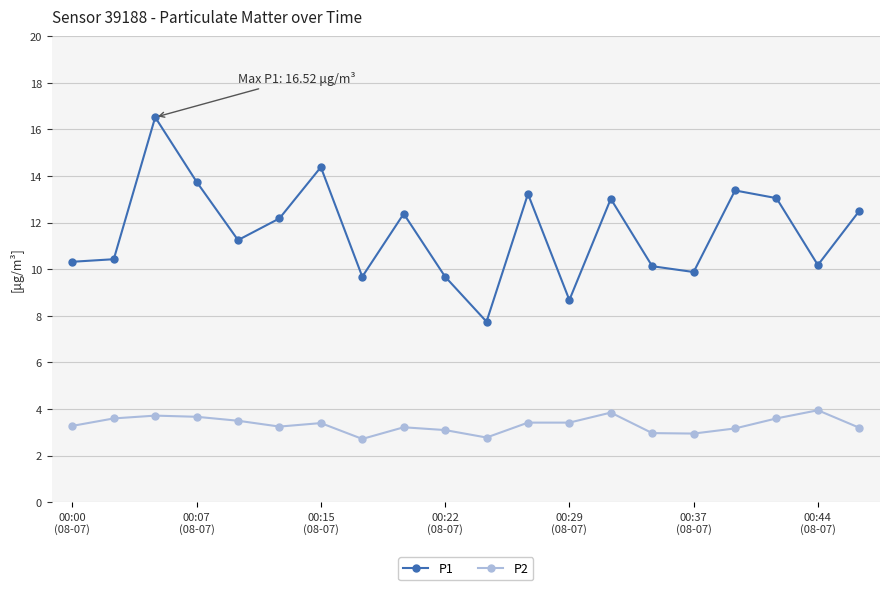

True or false: P1 has more than 2 interior local peaks.

True